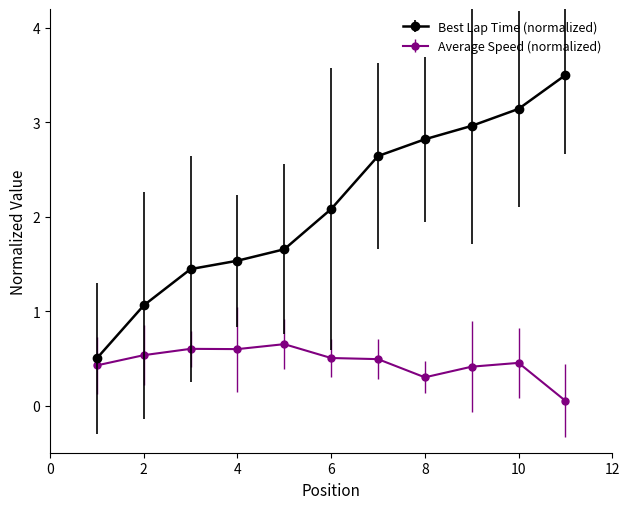

Count the number of data series in this chart.

2